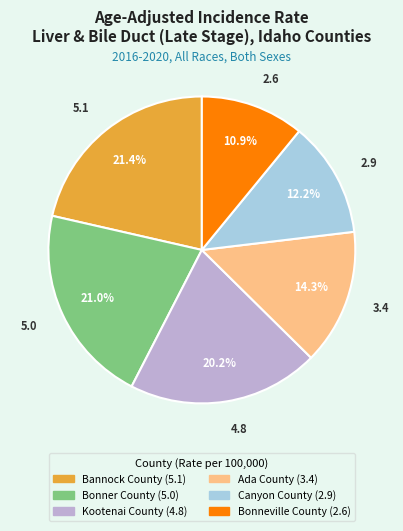

The Canyon County slice represents 12% of the pie. True or false?

True